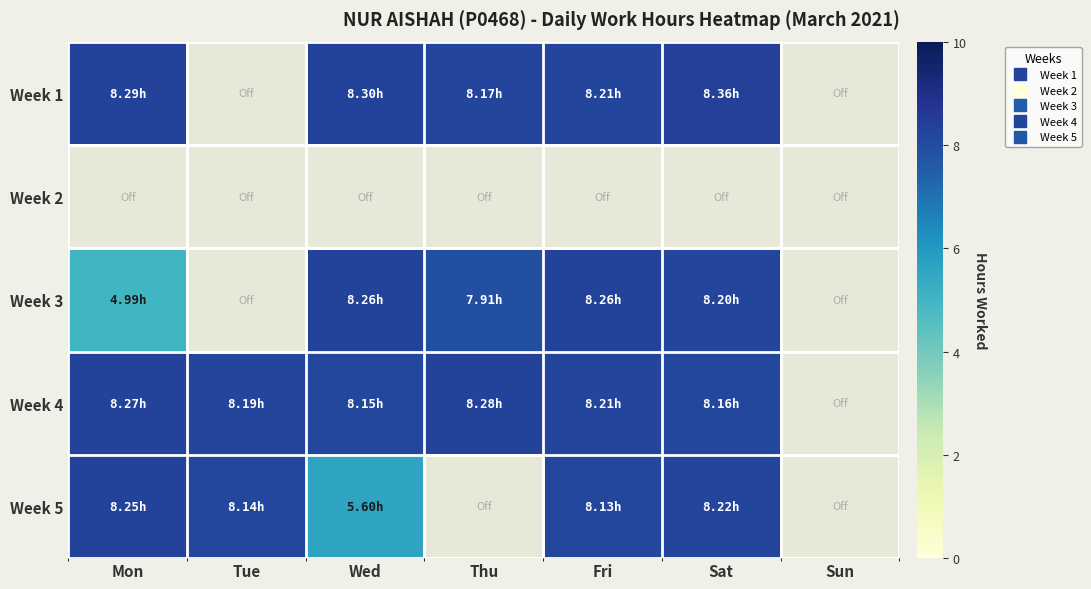

True or false: Week 4 has a value of 8.2 at Wed.

True